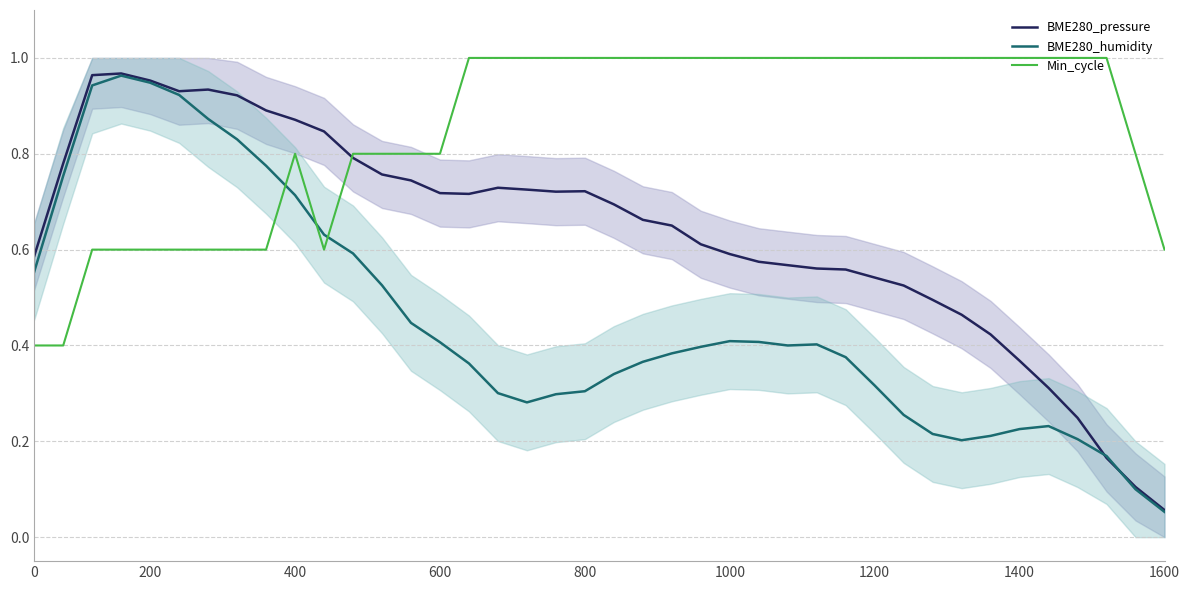

Where is BME280_humidity nearest to the value 0?

1600